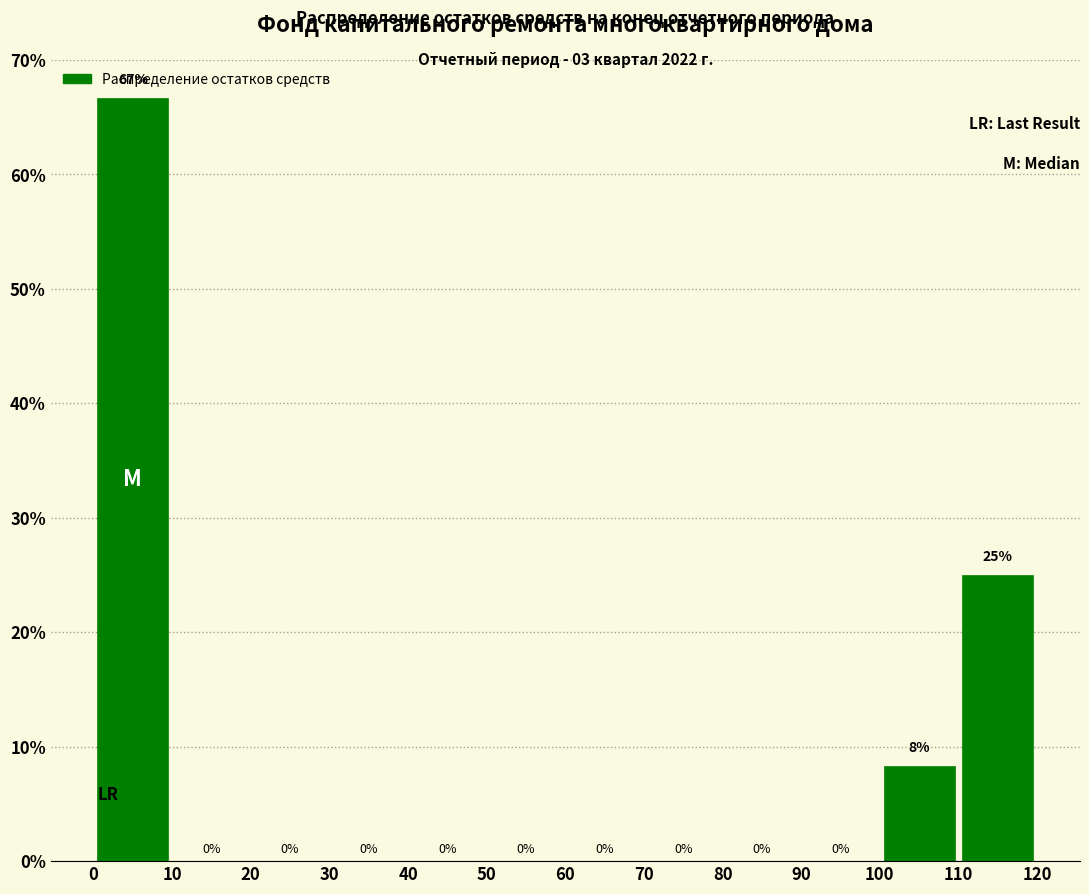

Which range on the x-axis has the tallest bar?

0 to 10